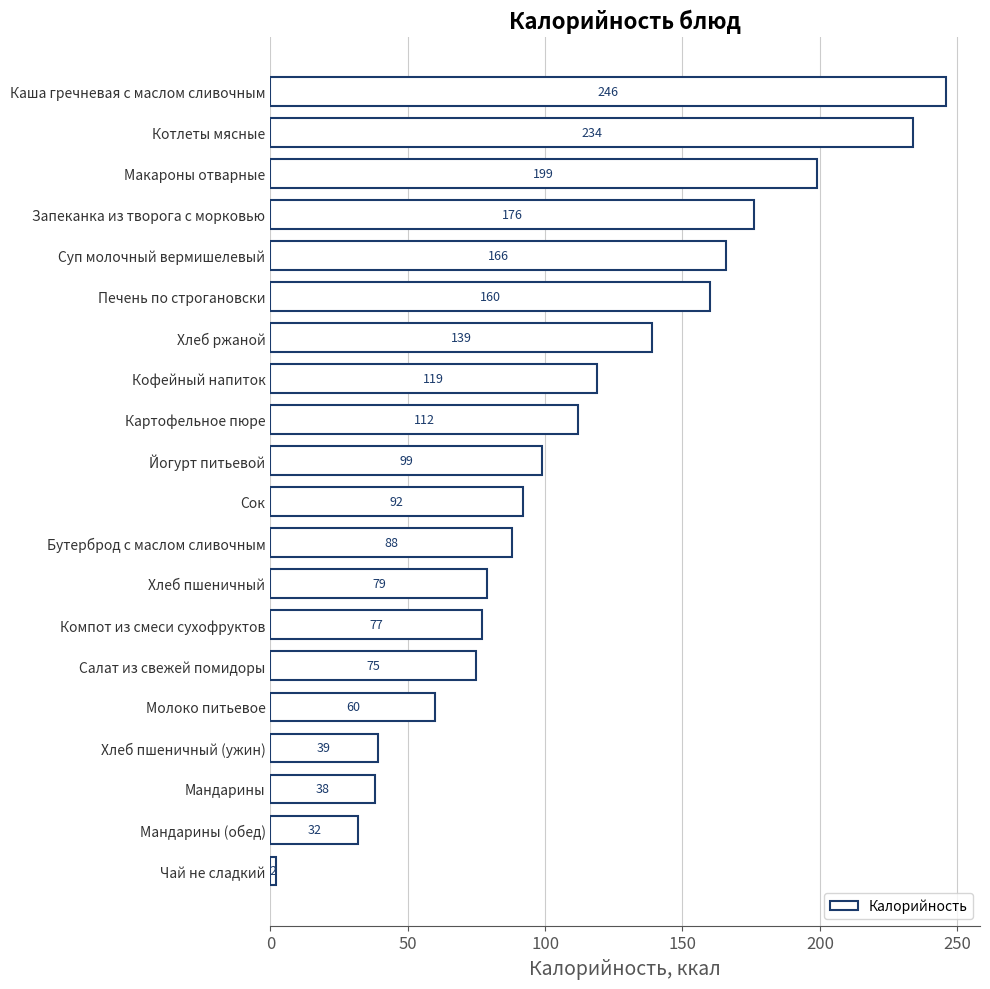

How many data points does each series have?

20